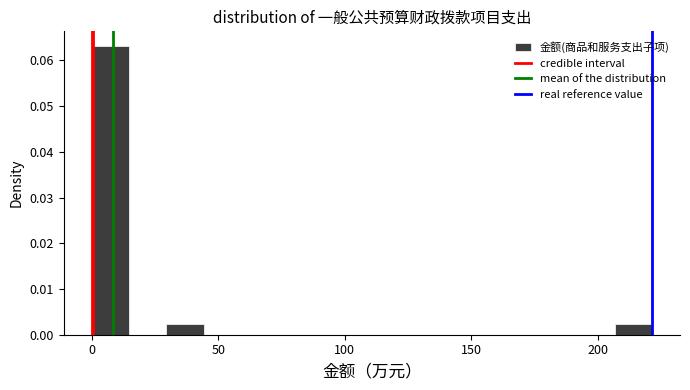

Around what value on the x-axis is the tallest bar? Give the approximate position of its centre, as read against the axis.

5